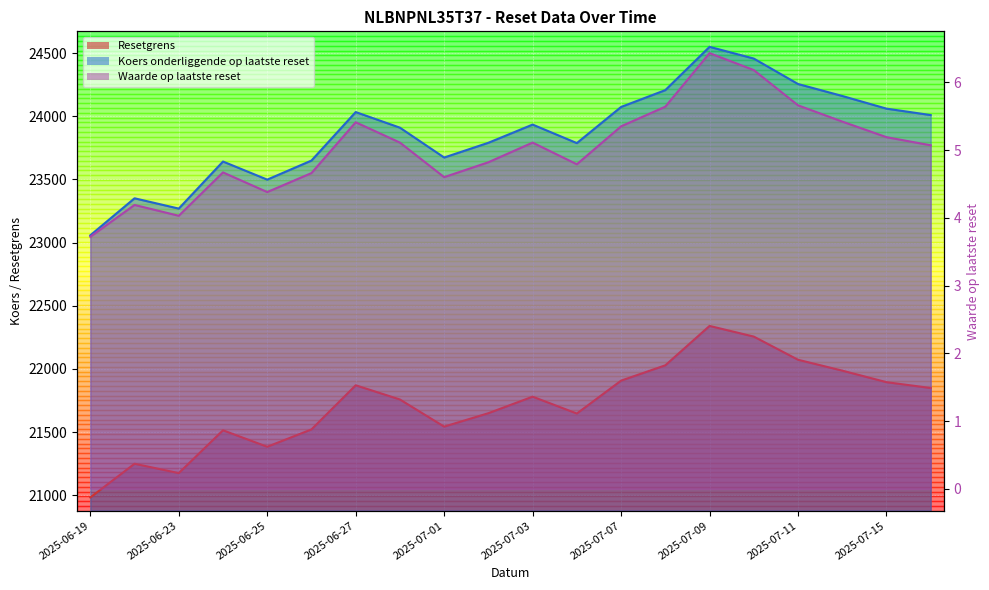

How many data points does each series have?

20